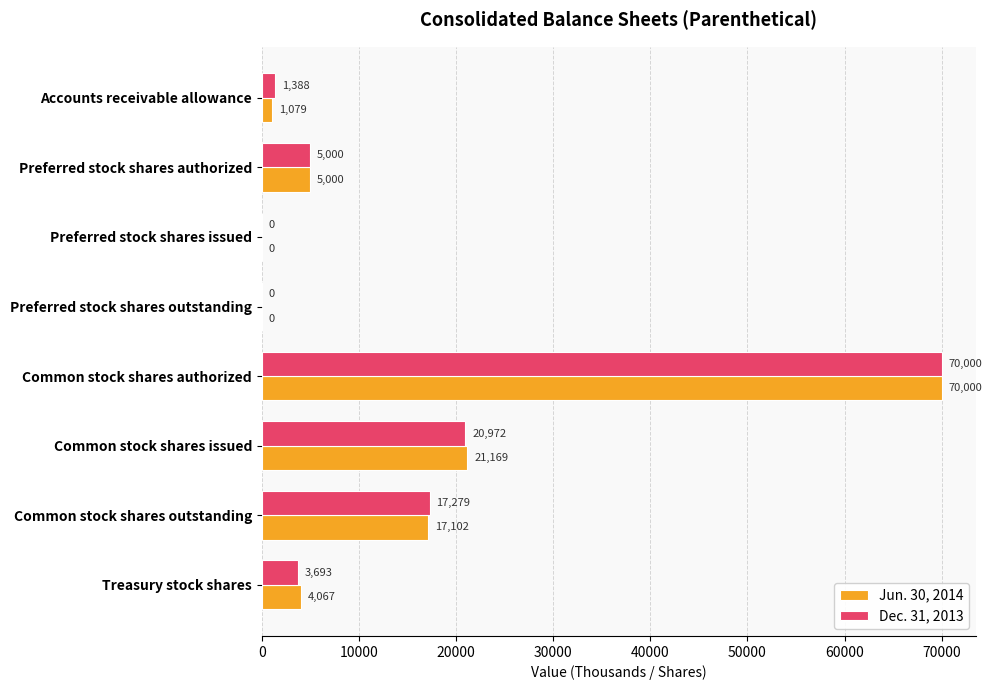

What is the maximum value for Dec. 31, 2013?

70000